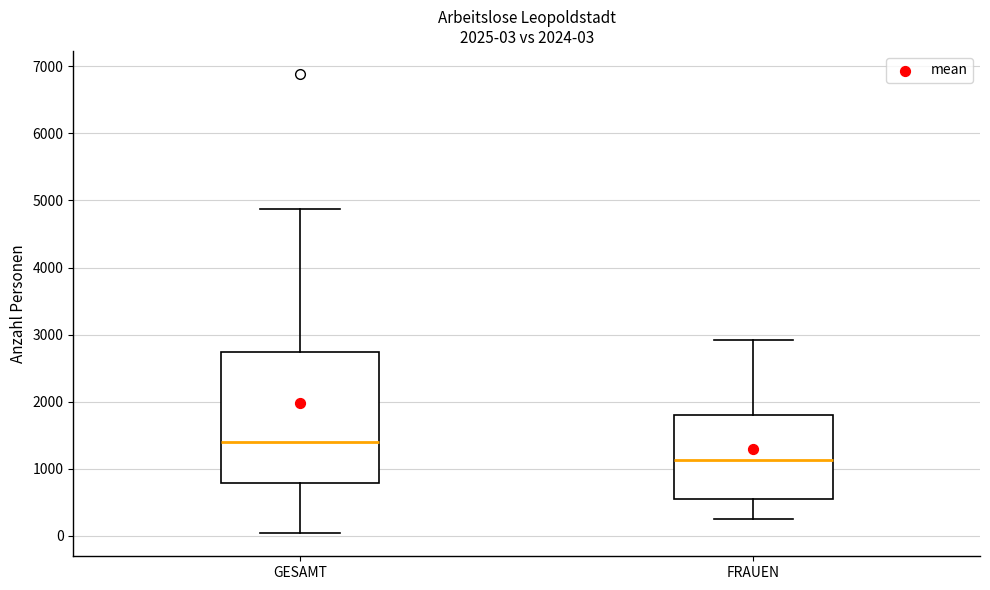

Which box has the lowest median line?

FRAUEN